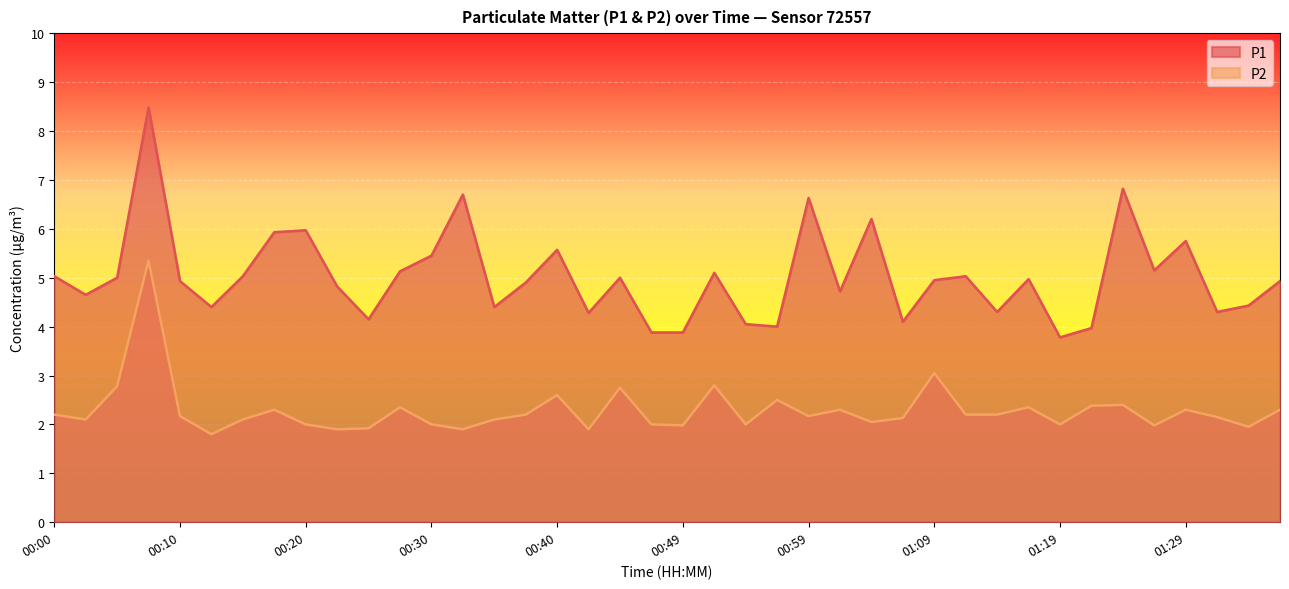

What is the average value of the P2 series?

2.3